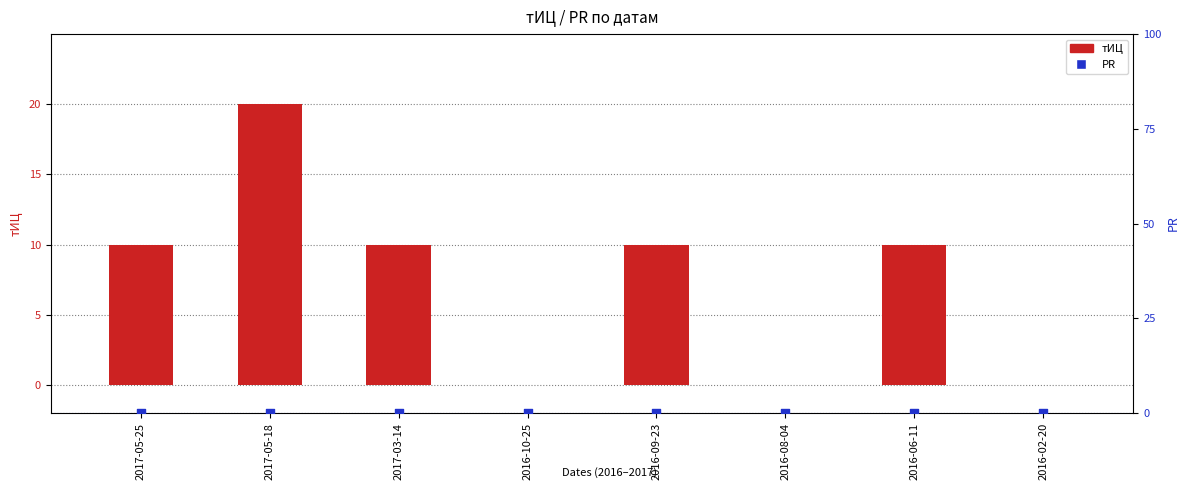

At how many categories does at least one series exceed 1?

5